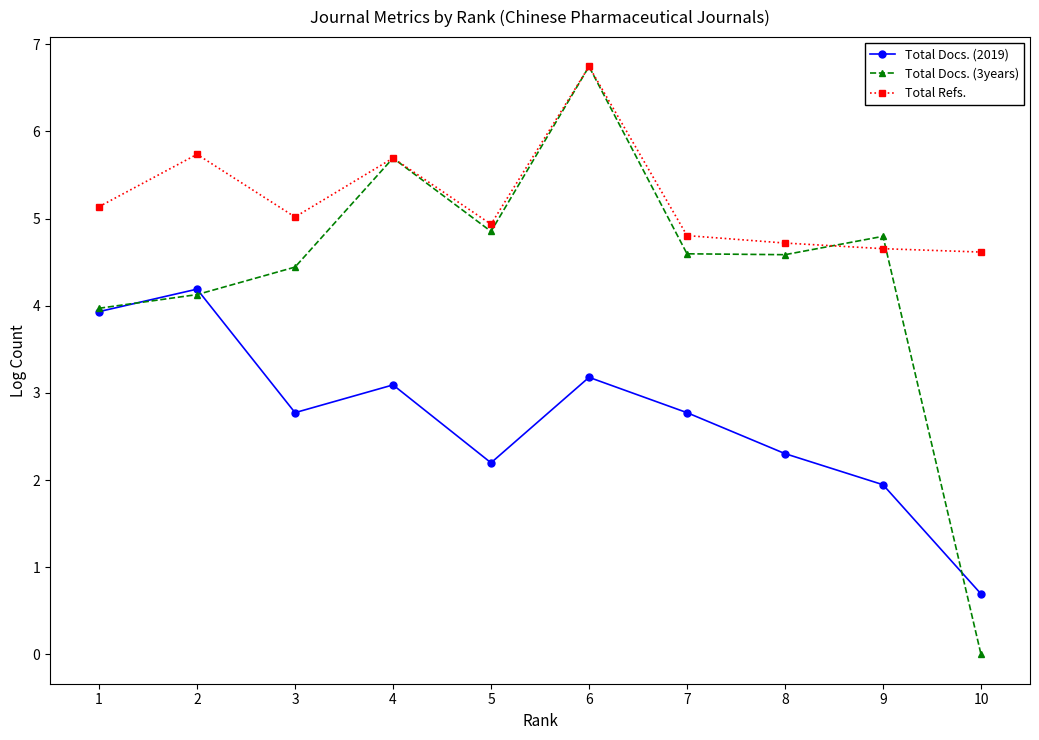

What are all the series names shown in the legend?

Total Docs. (2019), Total Docs. (3years), Total Refs.